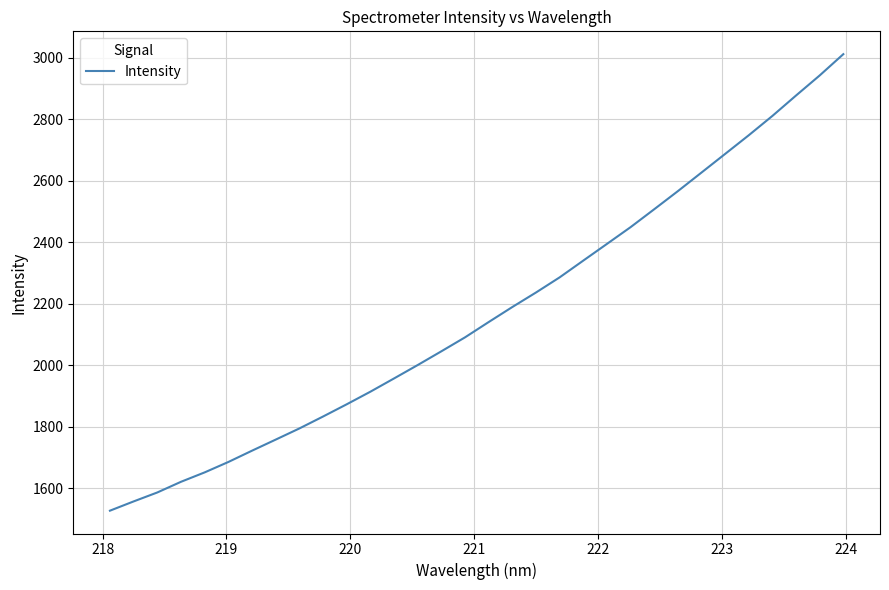

What is the difference between the maximum and minimum values?

1484.1